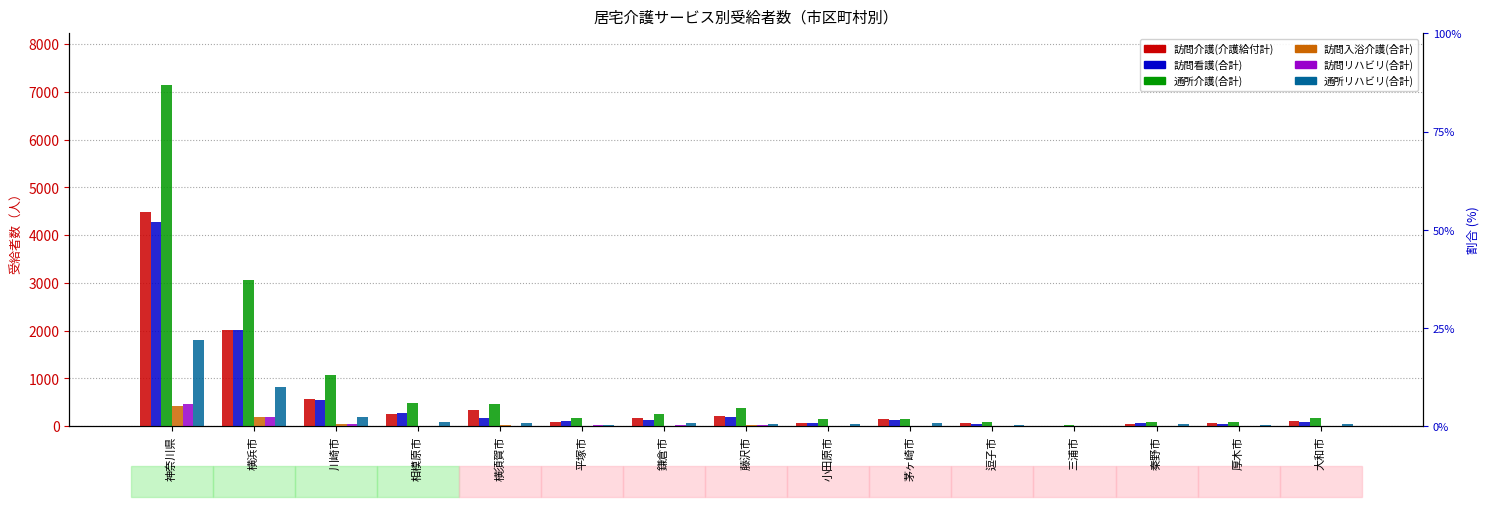

What is the difference between the maximum and minimum values in the 通所リハビリ(合計) series?

1791